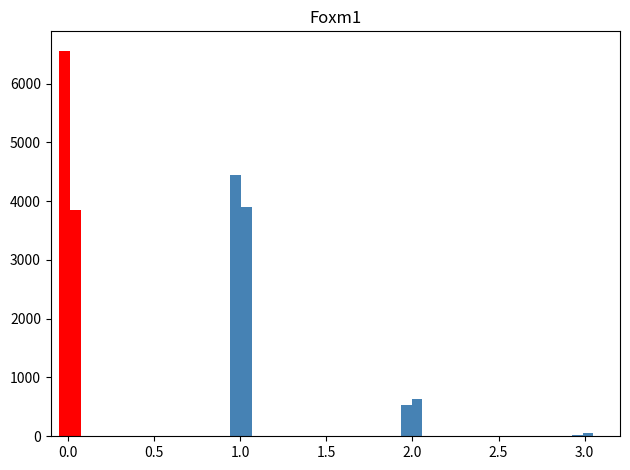

Read against the x-axis, roughly where is the centre of the tallest bar?

0.00